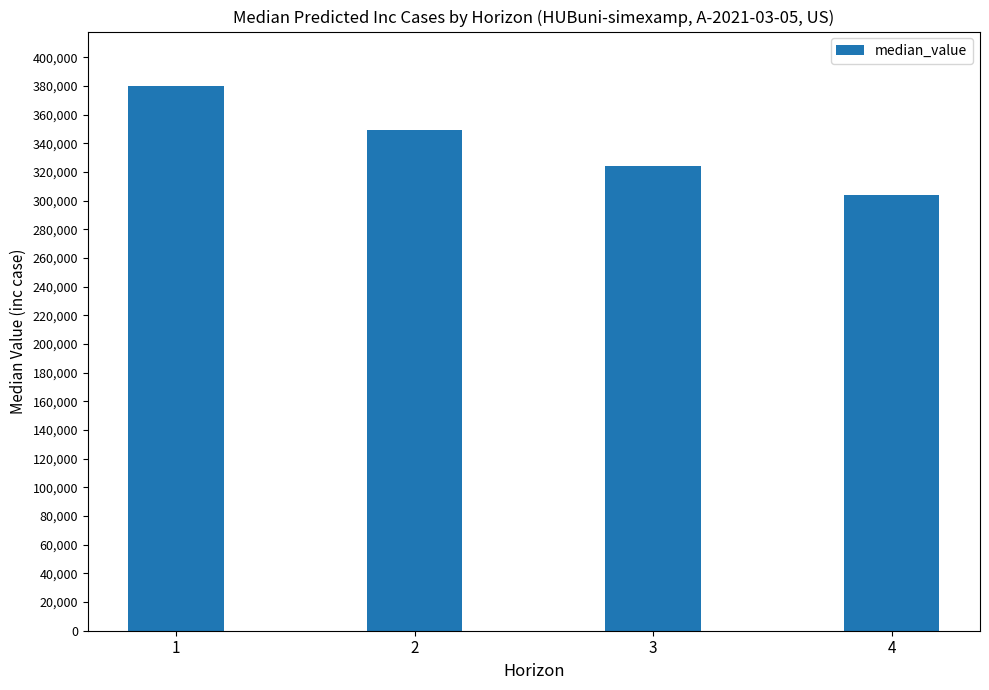

True or false: the data shows 324403.2 at 3.

True